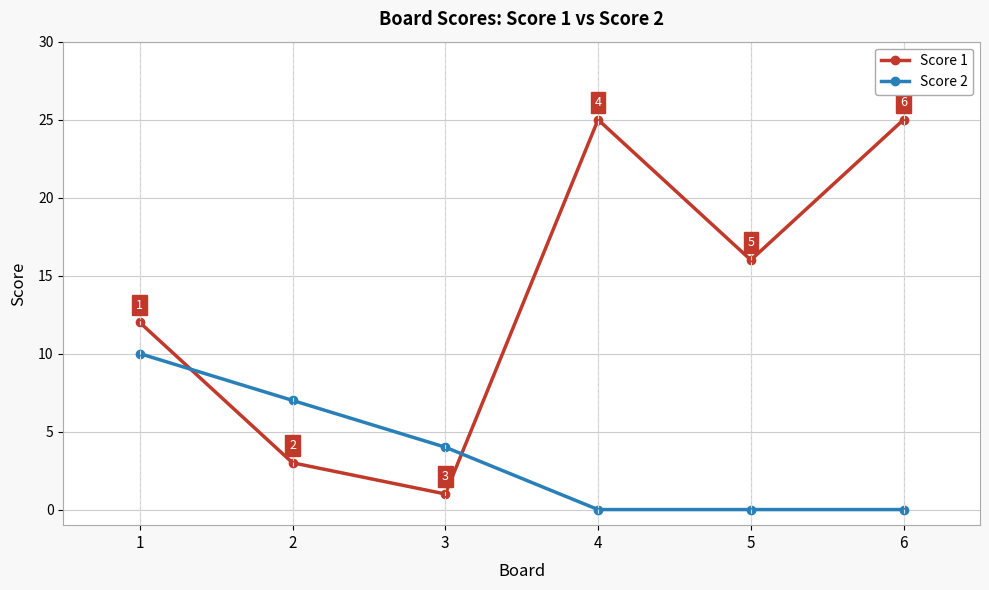

At which label does Score 2 first exceed 4?

1